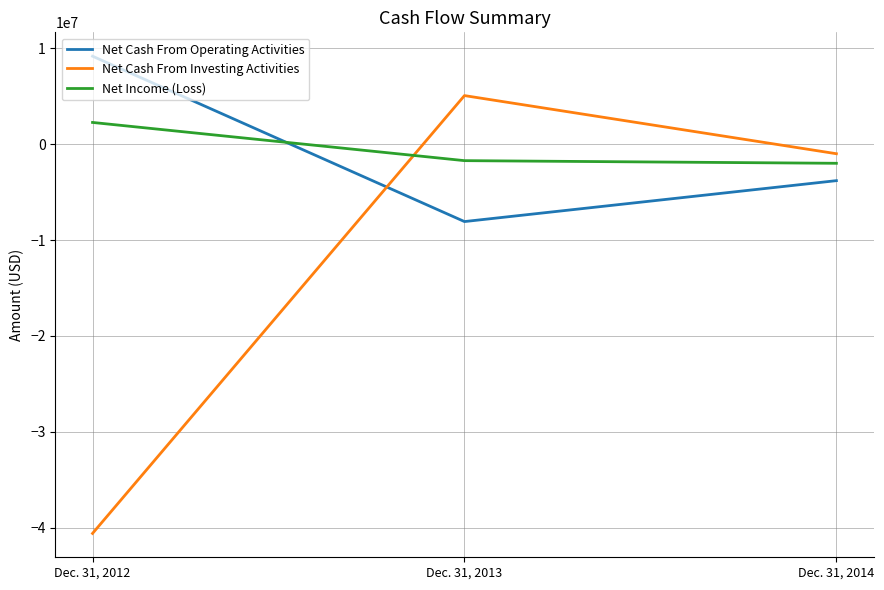

At which label does Net Cash From Investing Activities reach its minimum?

Dec. 31, 2012